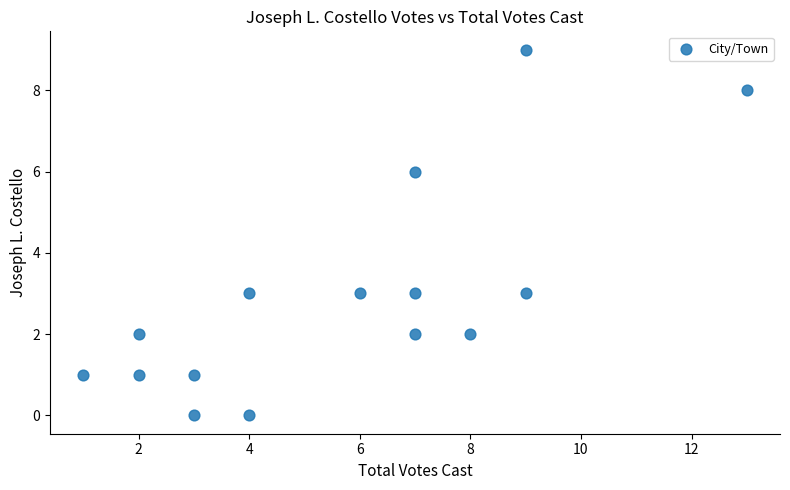

What is the range of X values (max minus min)?

12